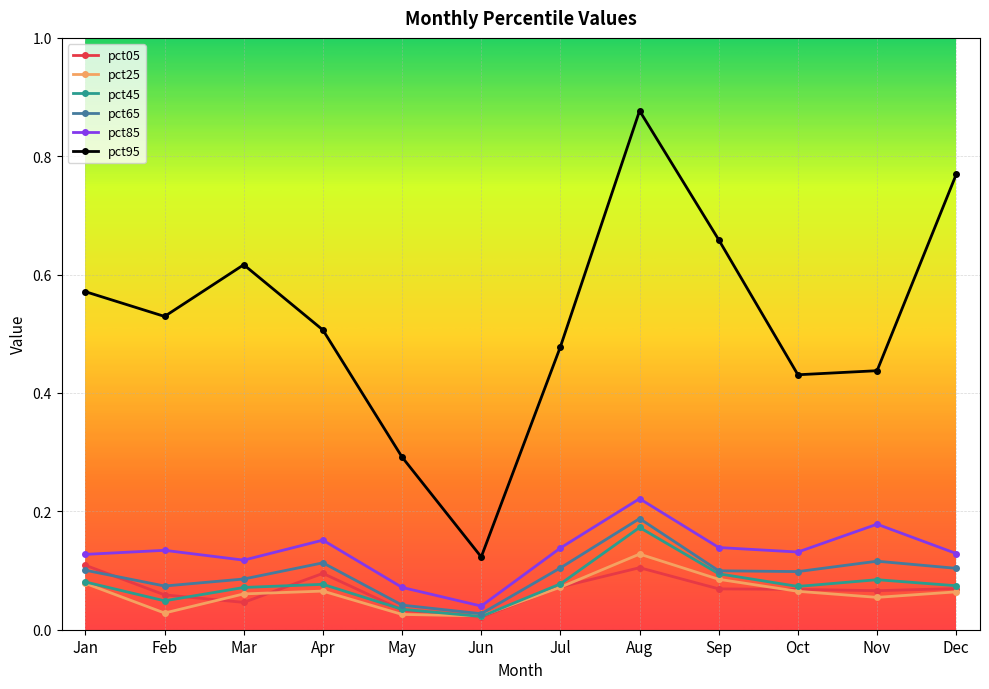

Is this an area chart (filled region under the line)?

No